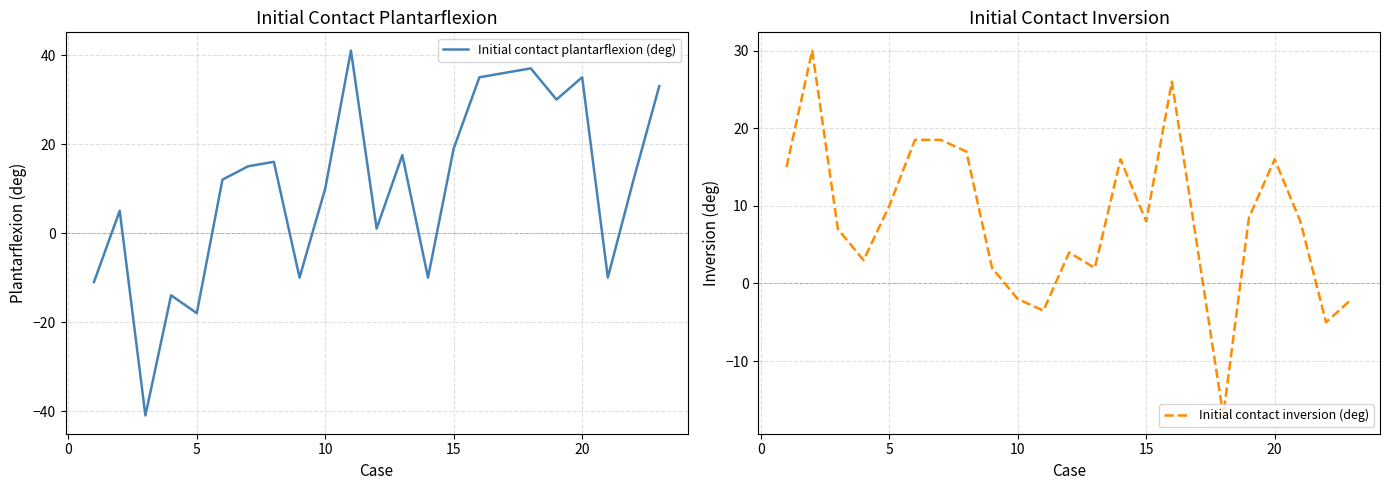

Which series has the largest total across all categories?

Initial contact plantarflexion (deg)